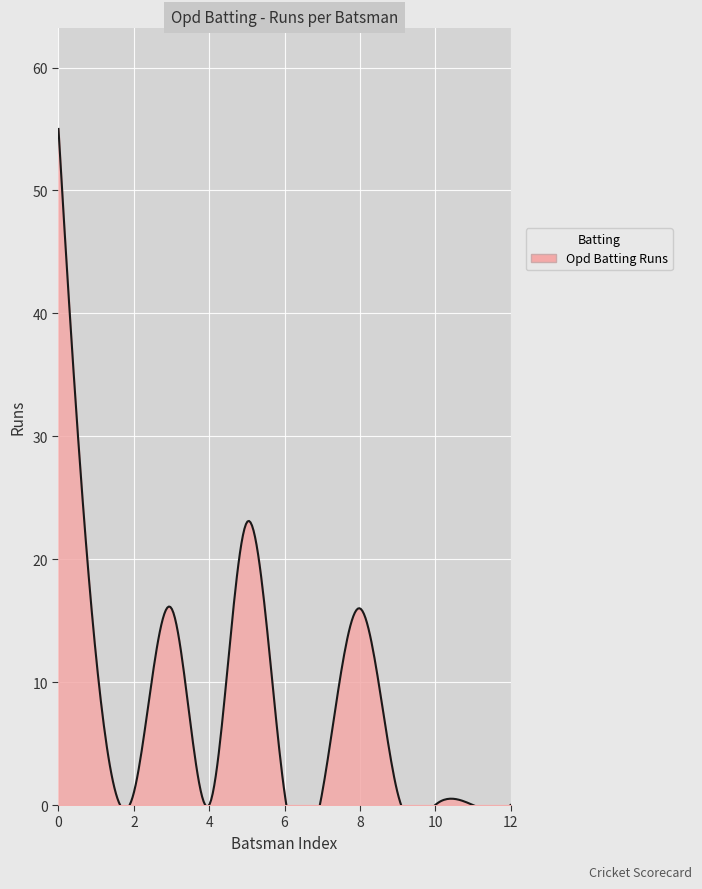

Which series has the widest spread of values?

Opd Batting Runs